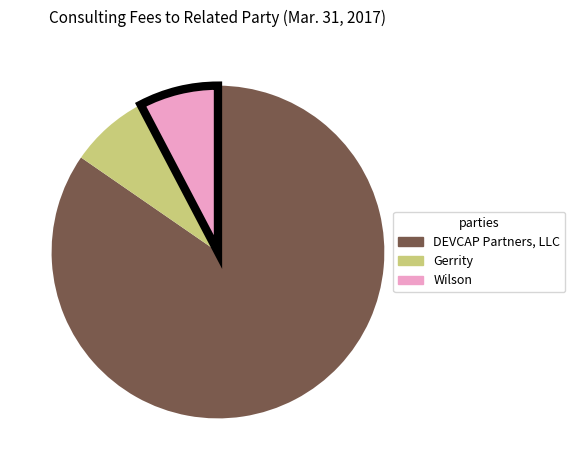

Do DEVCAP Partners, LLC and Wilson together represent more than half of the pie?

Yes